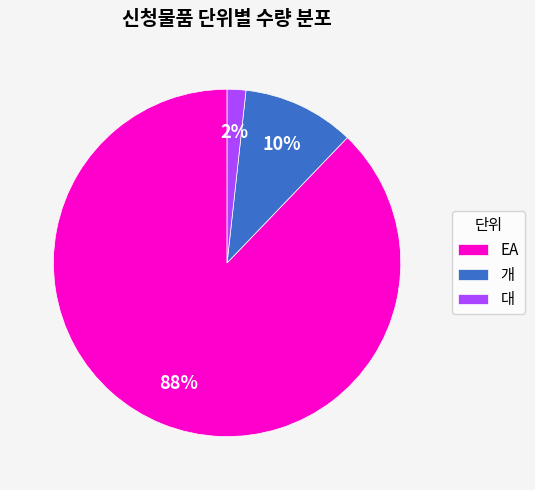

What is the smallest slice in the pie chart?

대